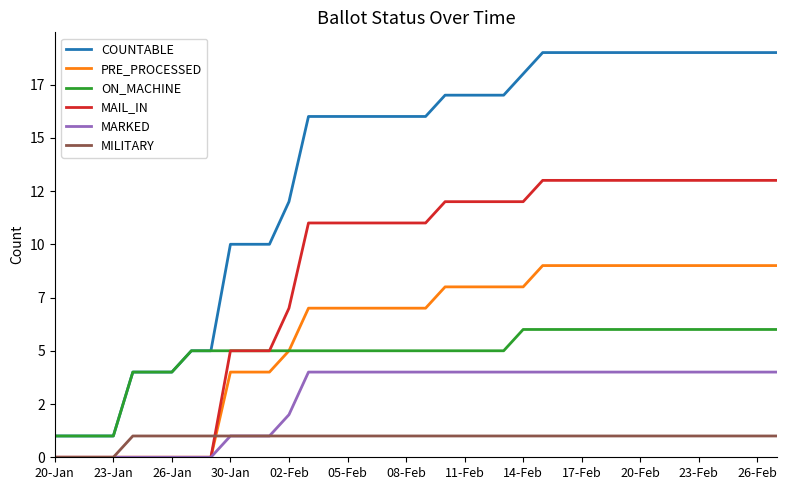

What are all the series names shown in the legend?

COUNTABLE, PRE_PROCESSED, ON_MACHINE, MAIL_IN, MARKED, MILITARY